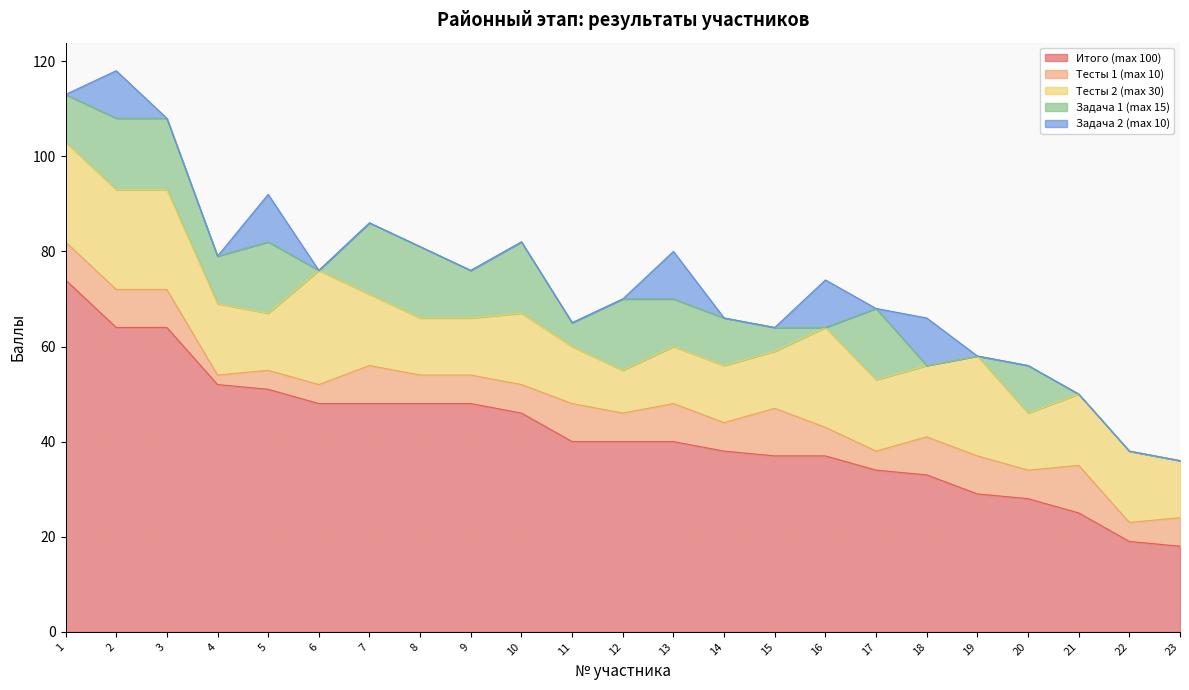

What value does the Тесты 1 (max 10) series have at 18?

8